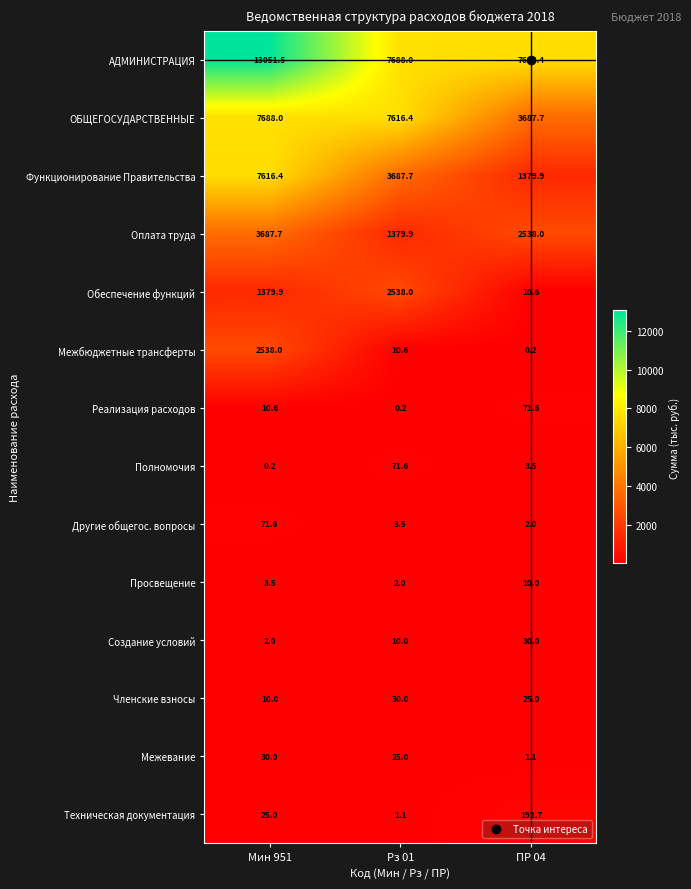

Read the Просвещение value at ПР 04.

10.0